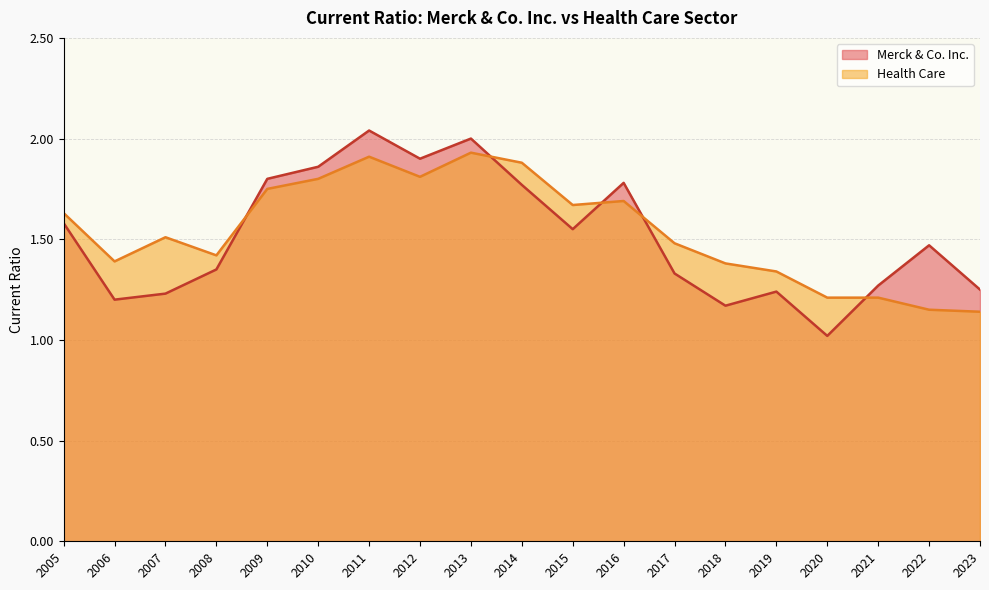

How many interior local valleys does the Health Care series have?

4